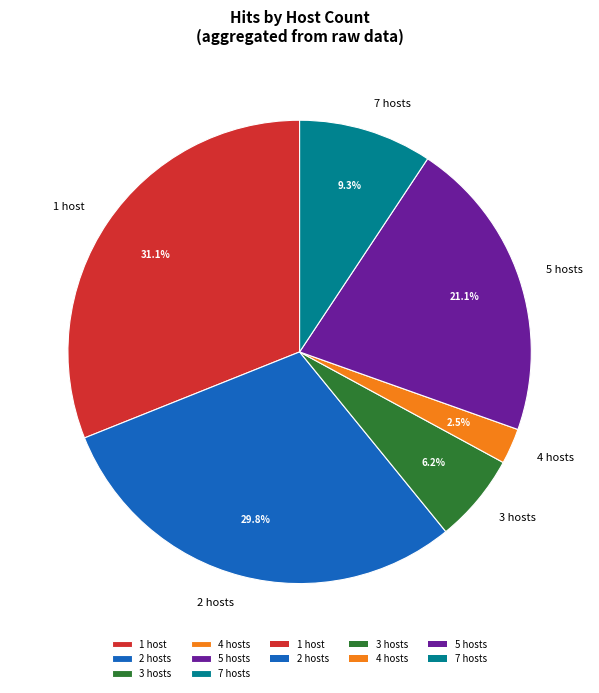

Count the number of slices in the pie.

6